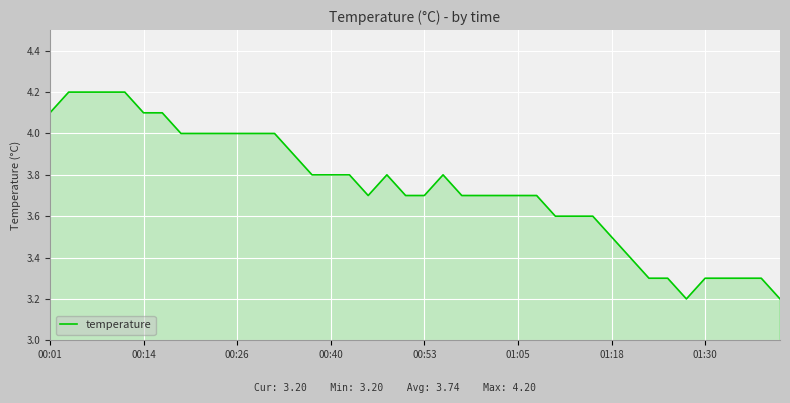

What is the maximum value shown in the chart?

4.2